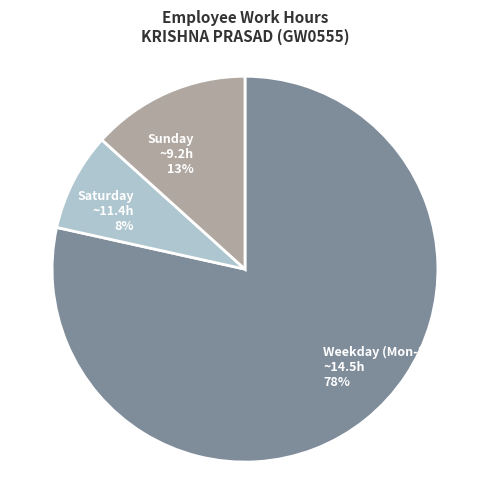

Combined, do Sunday ~9.2h and Saturday ~11.4h account for over 50%?

No